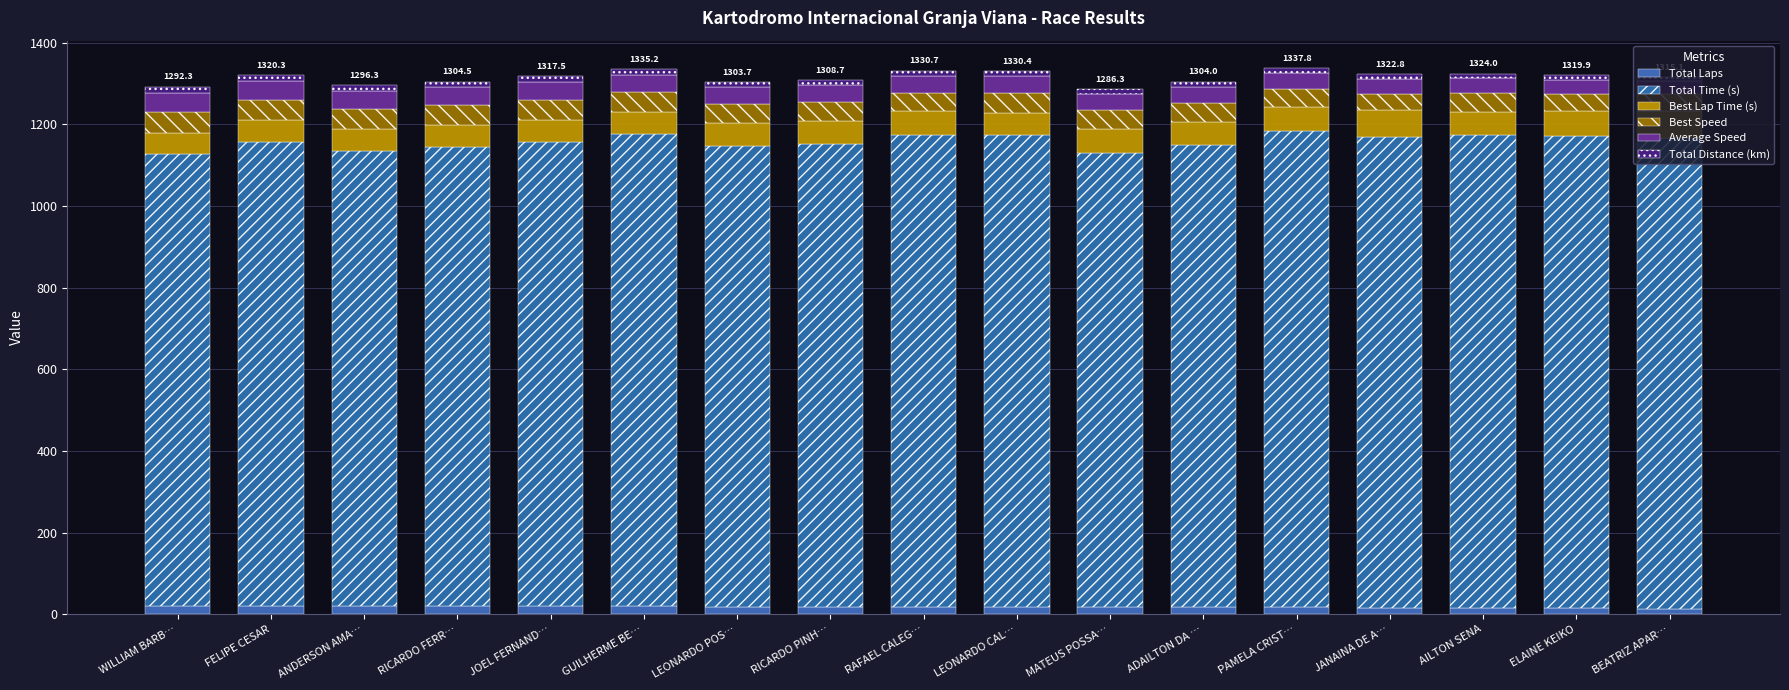

What is the label of the 1st bar from the left?

WILLIAM BARB…